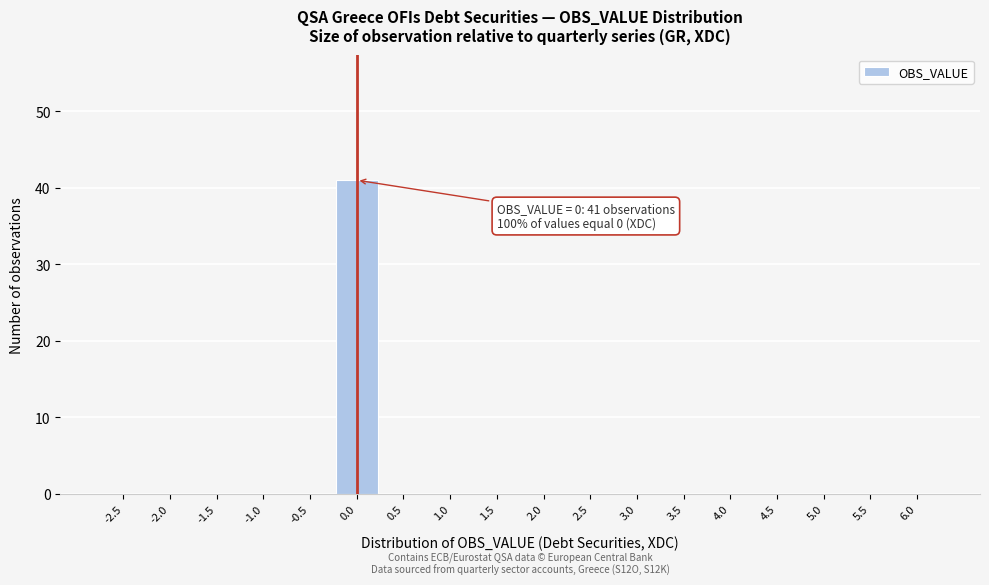

Reading left to right, what are all the values shown in this chart?

-2.5=0	-2.0=0	-1.5=0	-1.0=0	-0.5=0	0.0=41	0.5=0	1.0=0	1.5=0	2.0=0	2.5=0	3.0=0	3.5=0	4.0=0	4.5=0	5.0=0	5.5=0	6.0=0